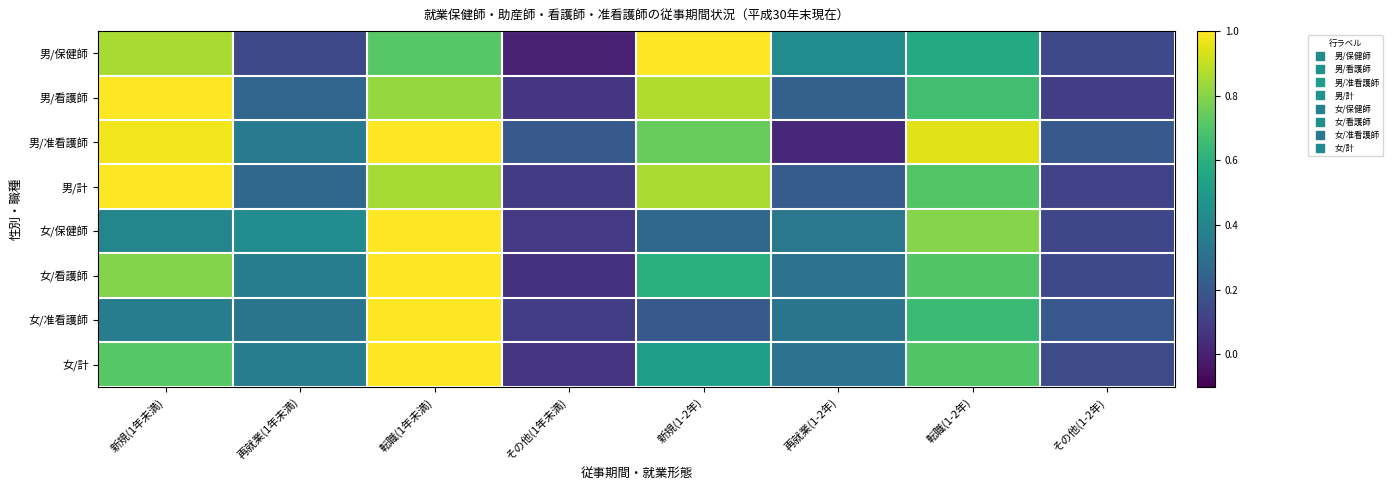

What is the greatest value displayed?

1.0